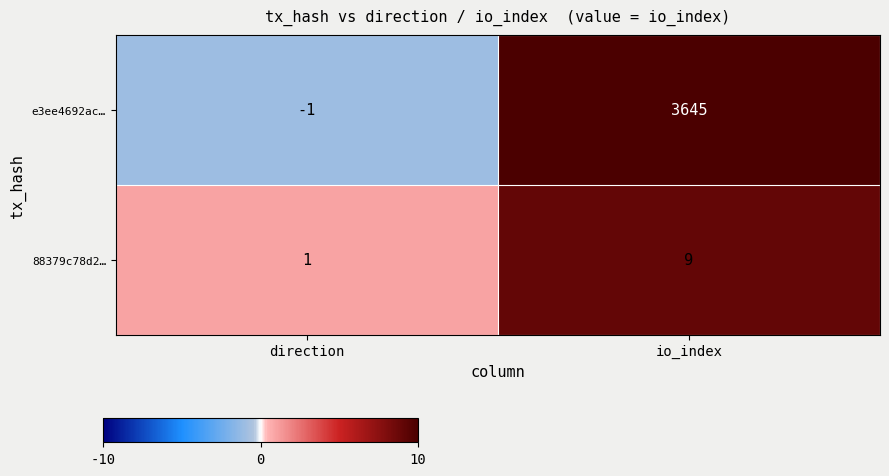

List the series in order of their peak value, lowest first.

88379c78d2…, e3ee4692ac…